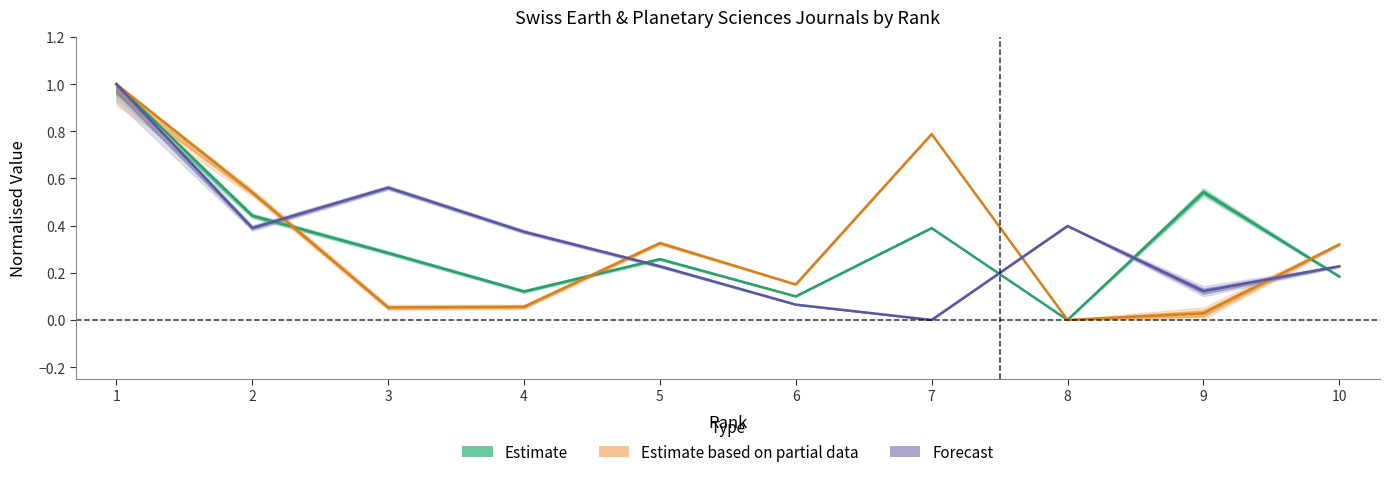

Which category has the lowest value across all series?

8